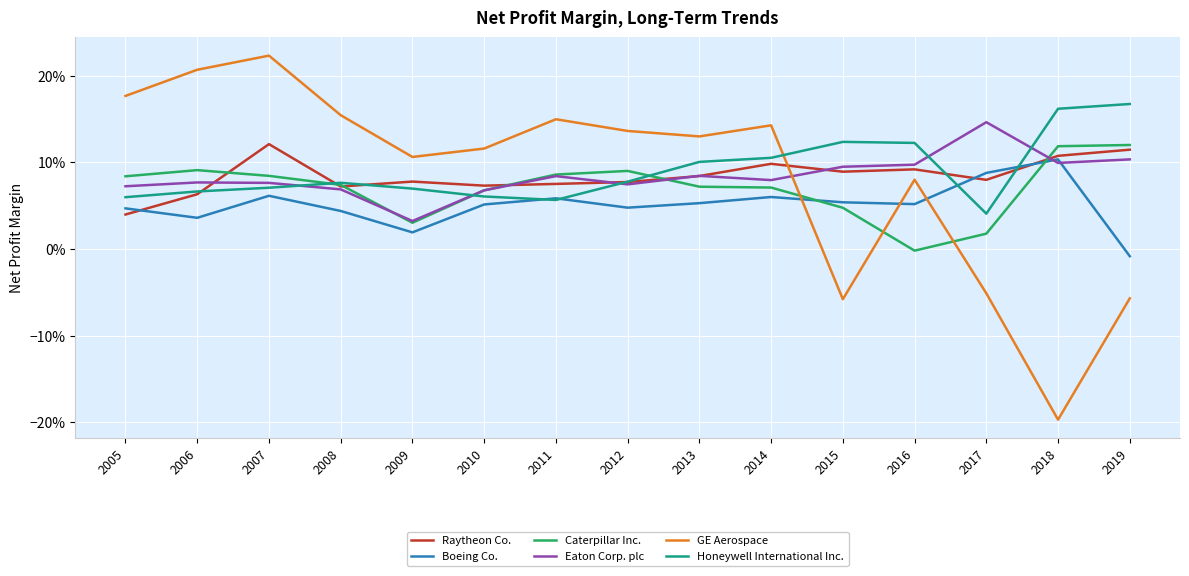

What is the sum of all Eaton Corp. plc values?

1.3